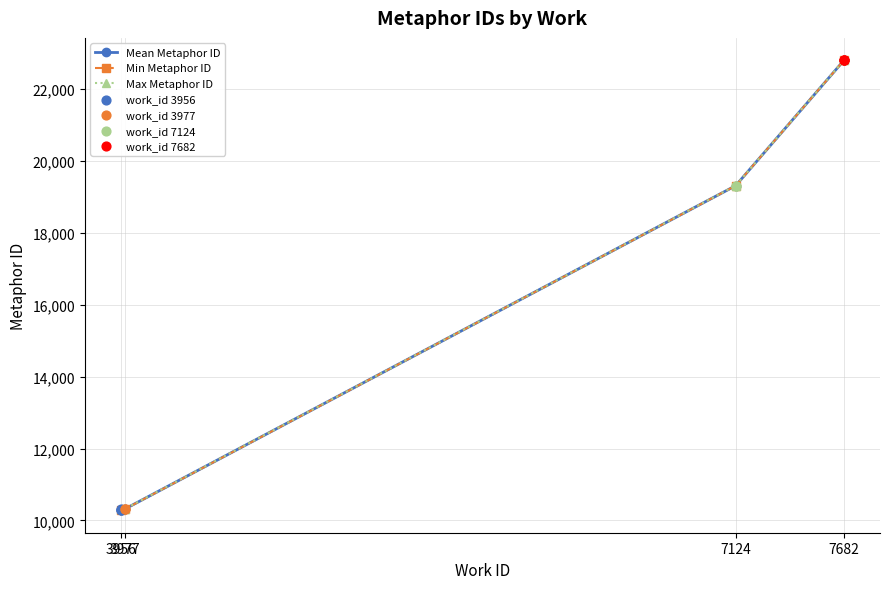

What is the value of the Mean Metaphor ID point at the 1st from the left?

10285.7